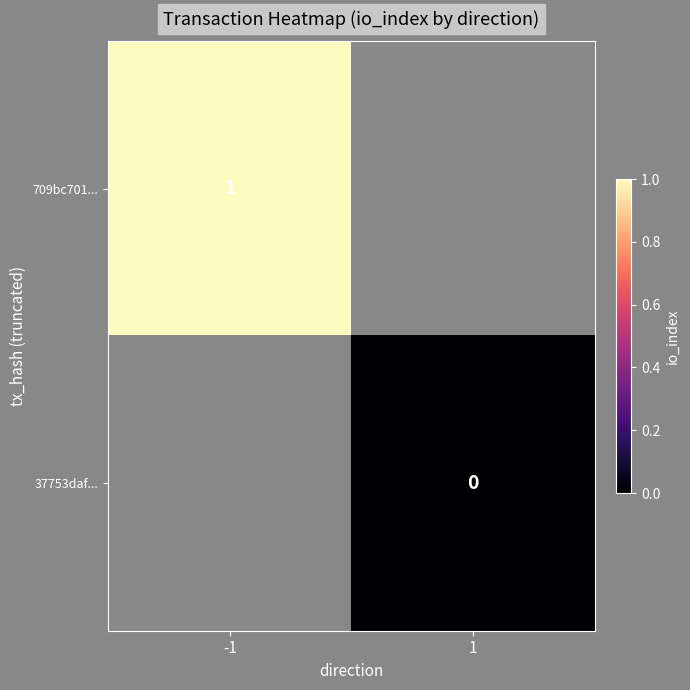

The value of 709bc701... at -1 is 0. True or false?

False